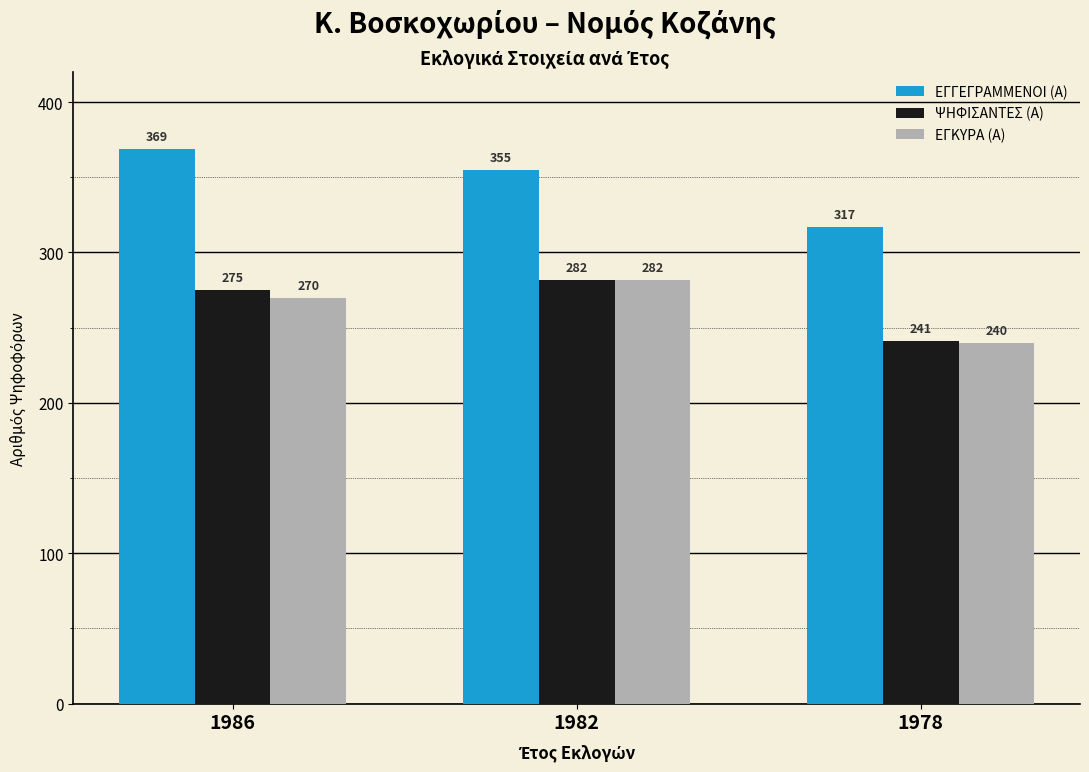

Count the ΨΗΦΙΣΑΝΤΕΣ (Α) values in the range 241 to 282.

3